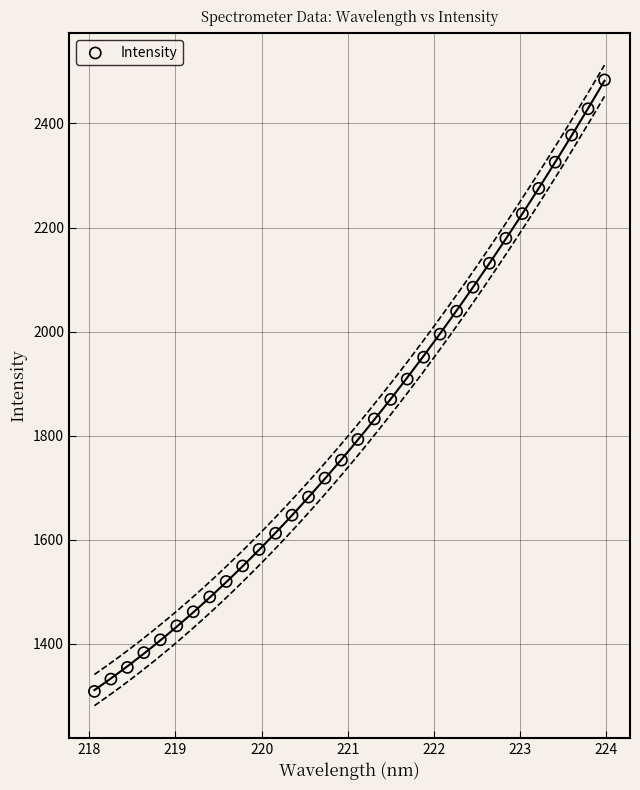

What is the range of Y values (max minus min)?

1175.7